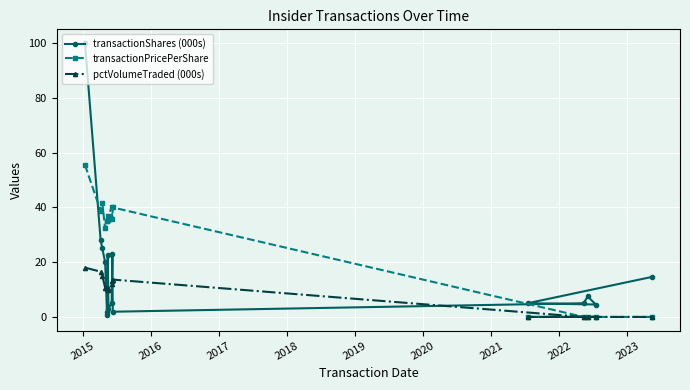

What are all the series names shown in the legend?

transactionShares (000s), transactionPricePerShare, pctVolumeTraded (000s)